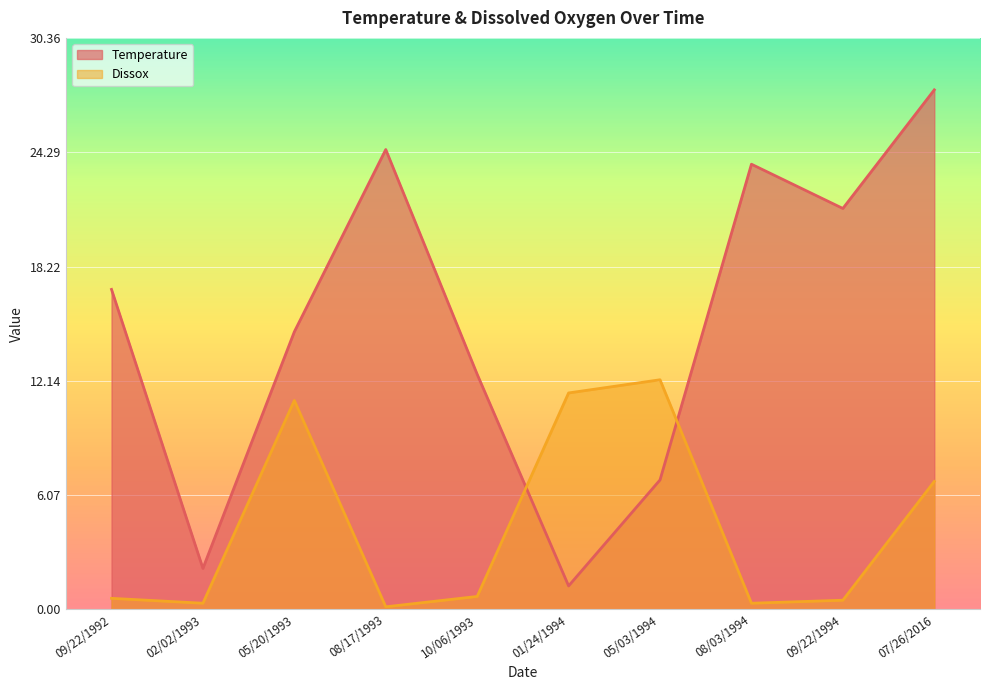

Is the value of Dissox at 09/22/1992 greater than the value of Temperature at 08/03/1994?

No